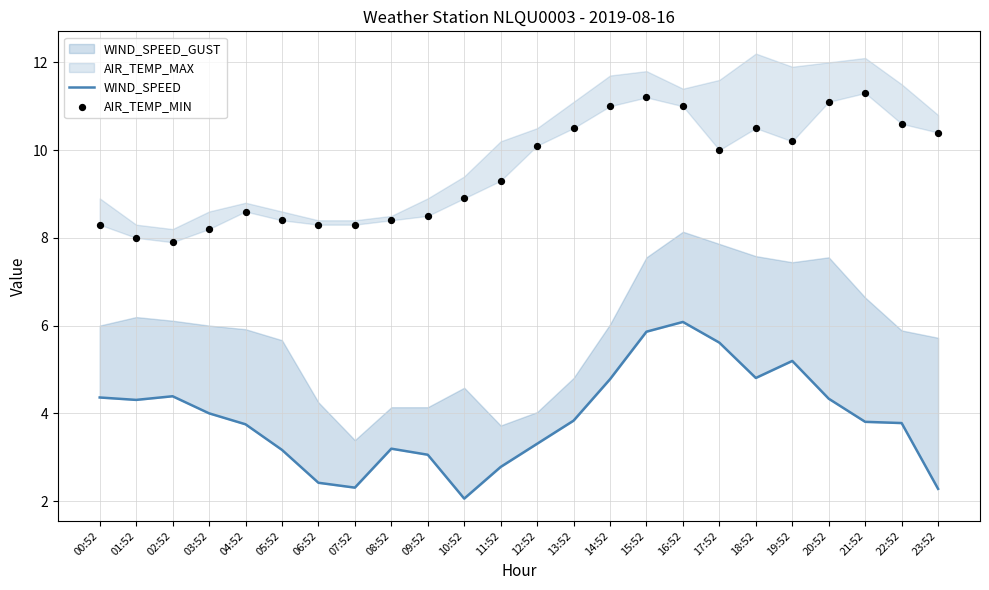

At which category is the sum across all series the highest?

16:52